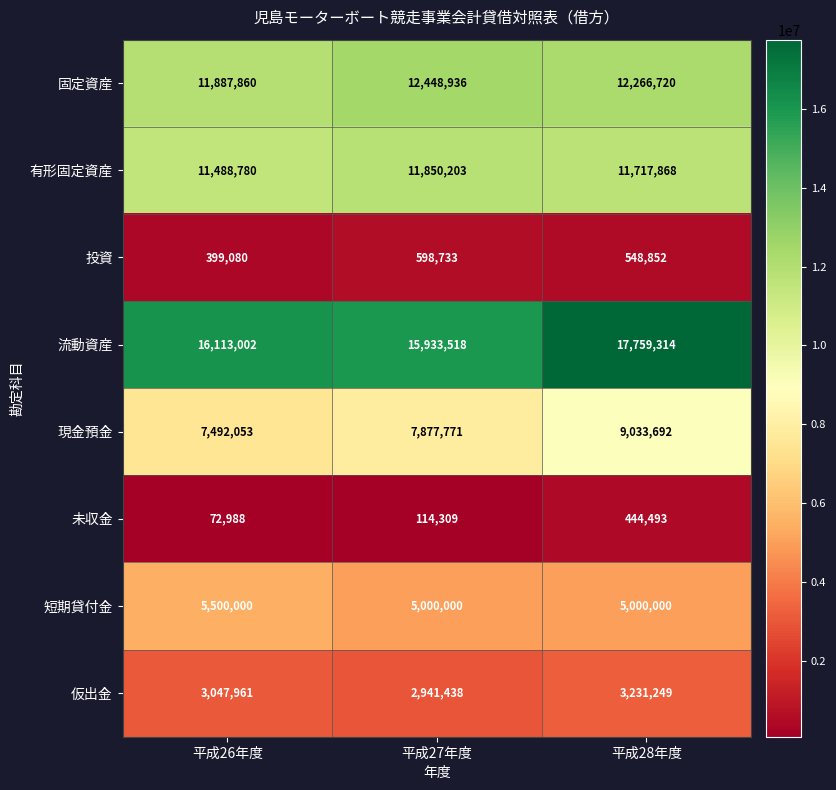

What is the difference between the 有形固定資産 values at 平成28年度 and 平成27年度?

132335